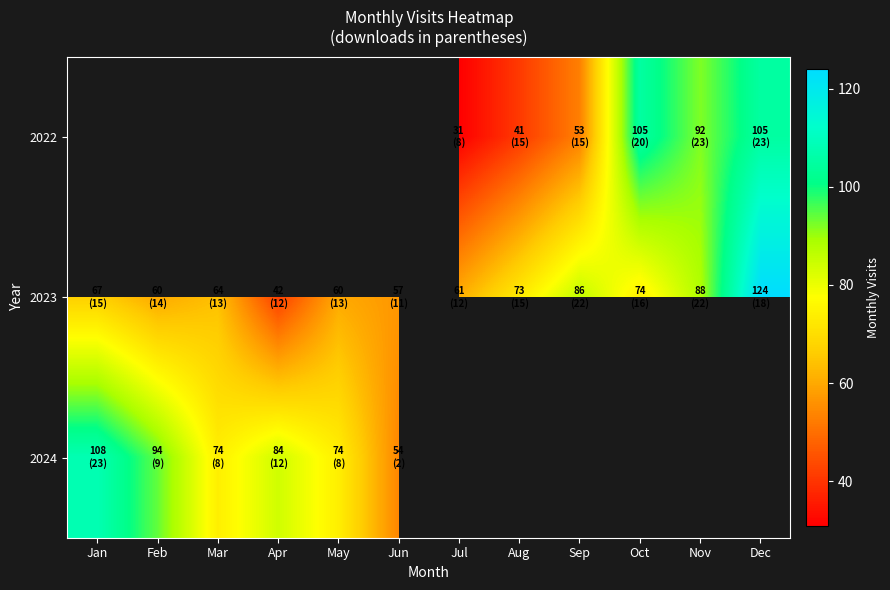

List the series in order of their peak value, lowest first.

2024, 2022, 2023